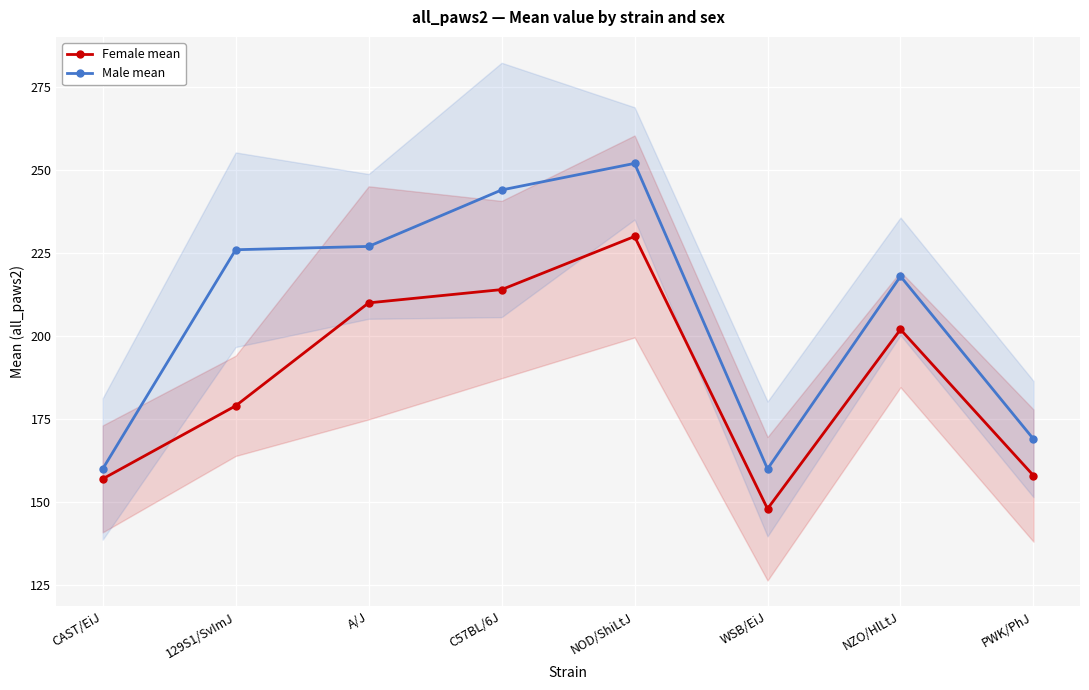

What is the difference between the second highest and minimum values in the Male mean series?

84